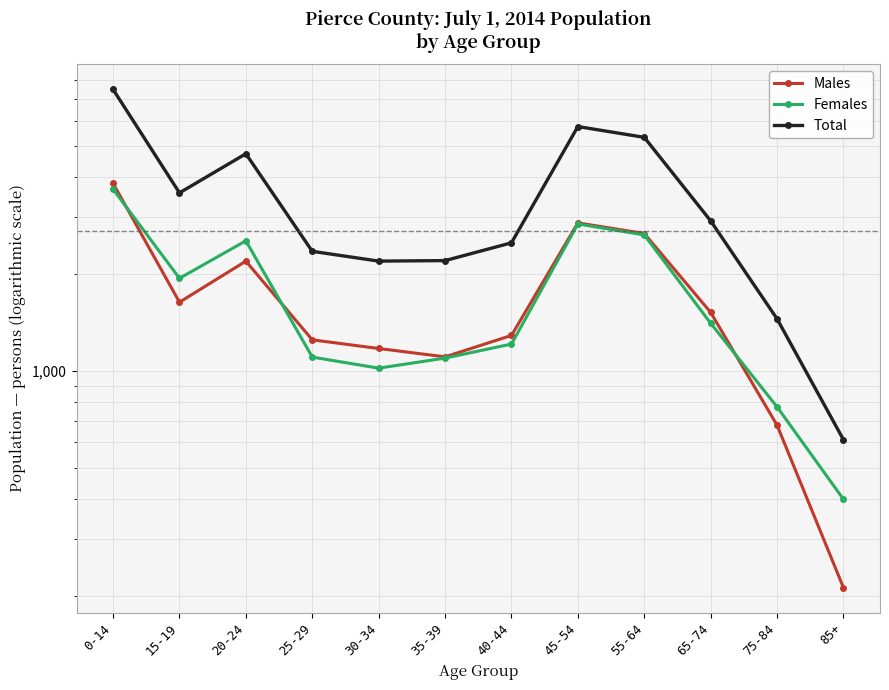

True or false: Total and Females intersect in this chart.

False